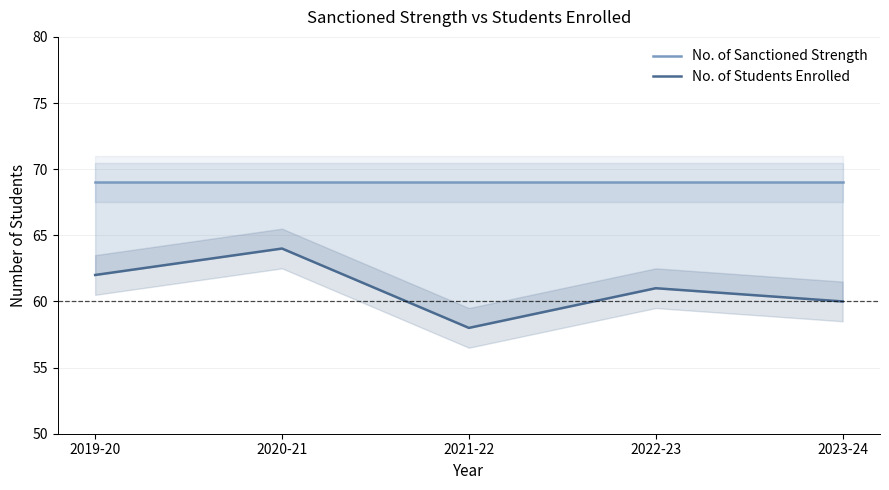

True or false: No. of Students Enrolled has a value of 101 at 2019-20.

False